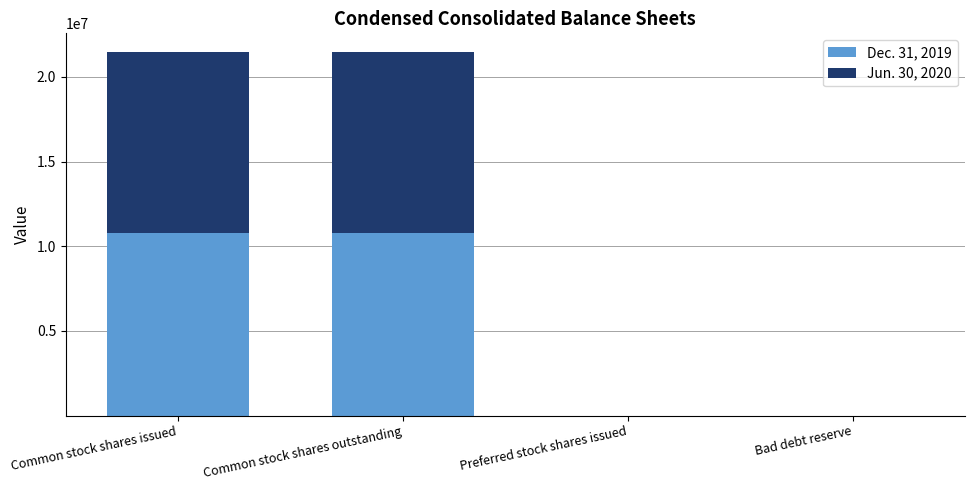

True or false: Dec. 31, 2019 has a value of 0 at Preferred stock shares issued.

True